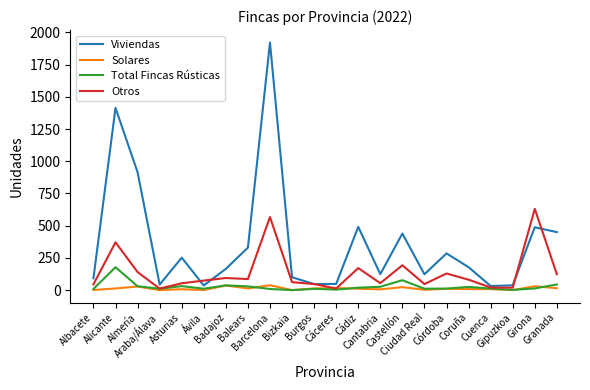

List the series in order of their peak value, lowest first.

Solares, Total Fincas Rústicas, Otros, Viviendas